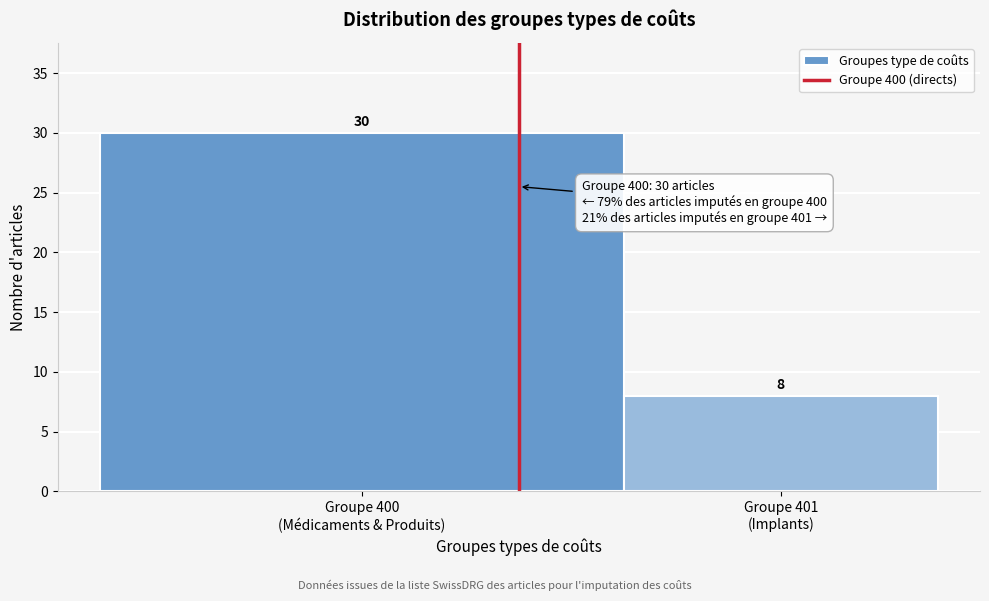

Reading left to right, extract all data points from this chart.

30	8